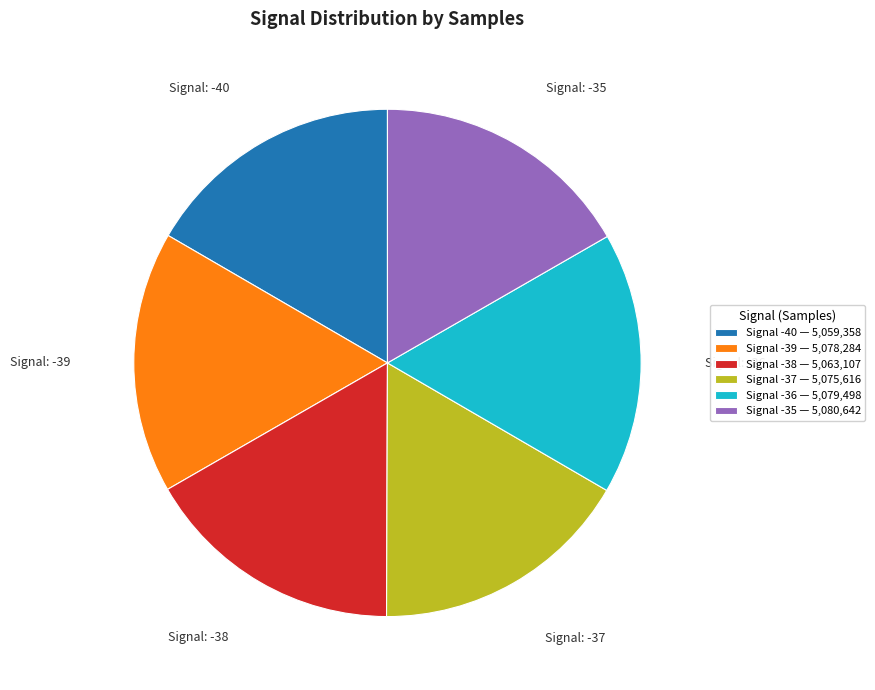

True or false: Signal -40 — 5,059,358 accounts for 17% of the total.

True